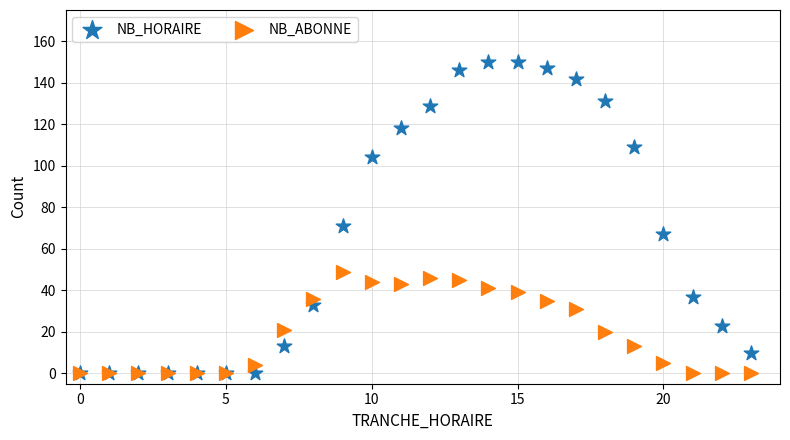

Across all series, what Y value is closest to 75?

71